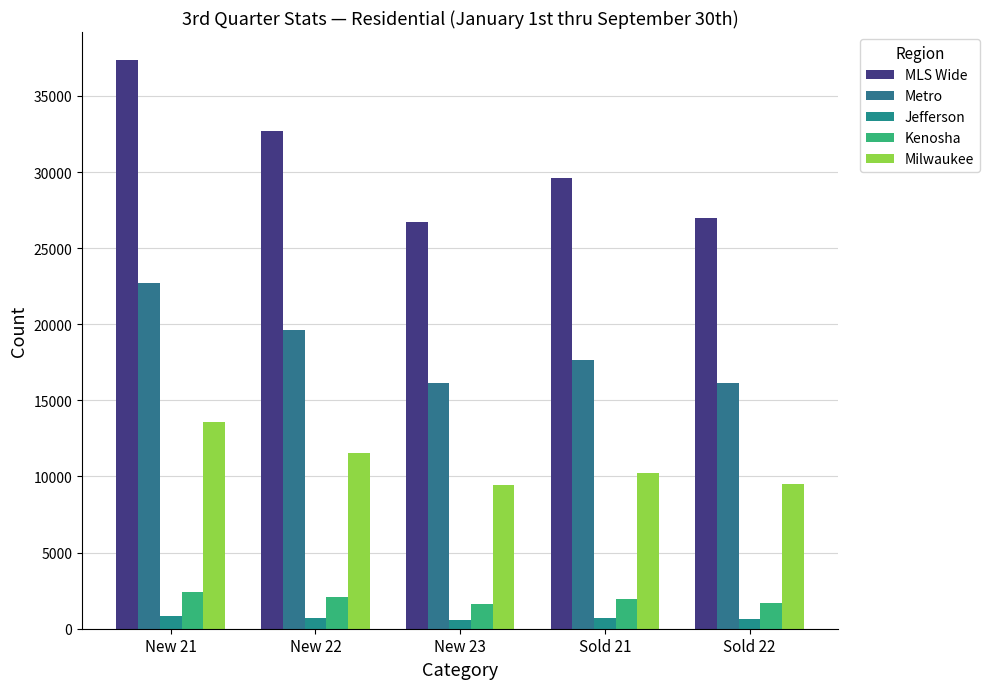

List the labels in order of Milwaukee value, smallest first.

New 23, Sold 22, Sold 21, New 22, New 21